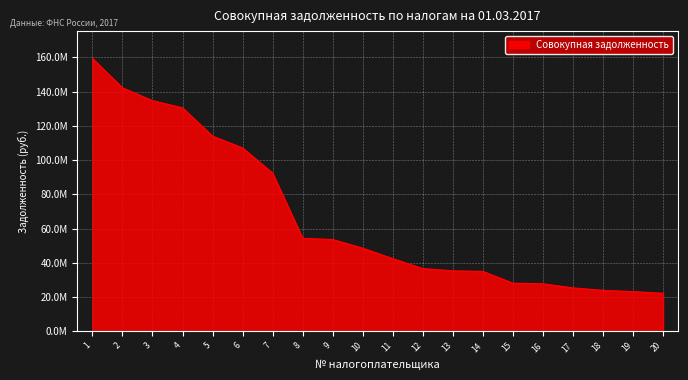

Between 17 and 15, which is larger?

15